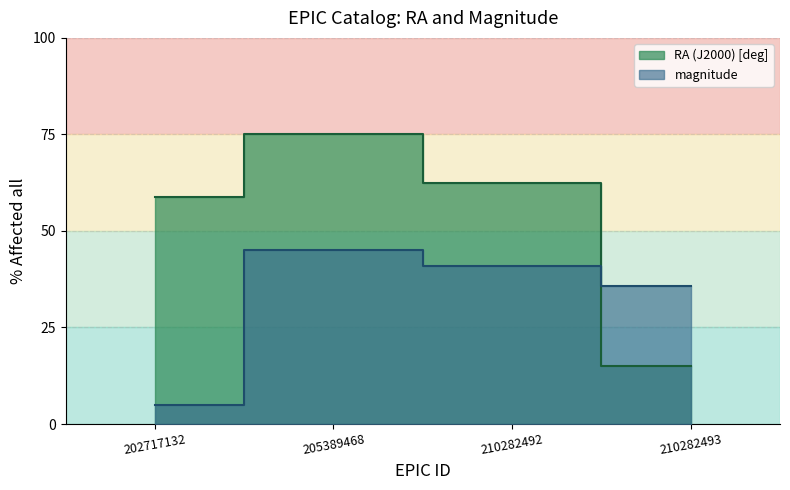

The value of RA (J2000) [deg] at 205389468 is 130.0. True or false?

False